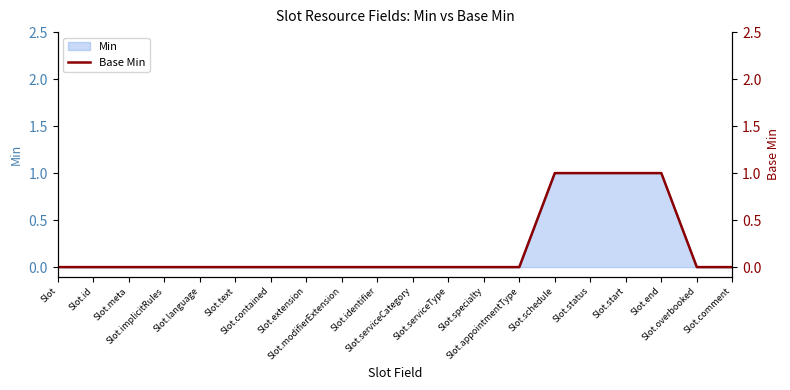

Is it true that the value at Slot.overbooked is 1?

False